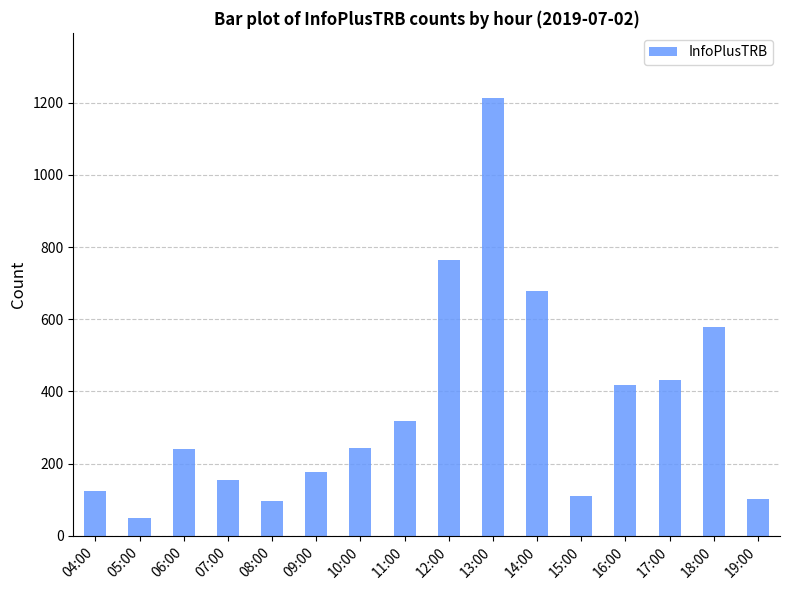

Between 06:00 and 17:00, which is larger?

17:00